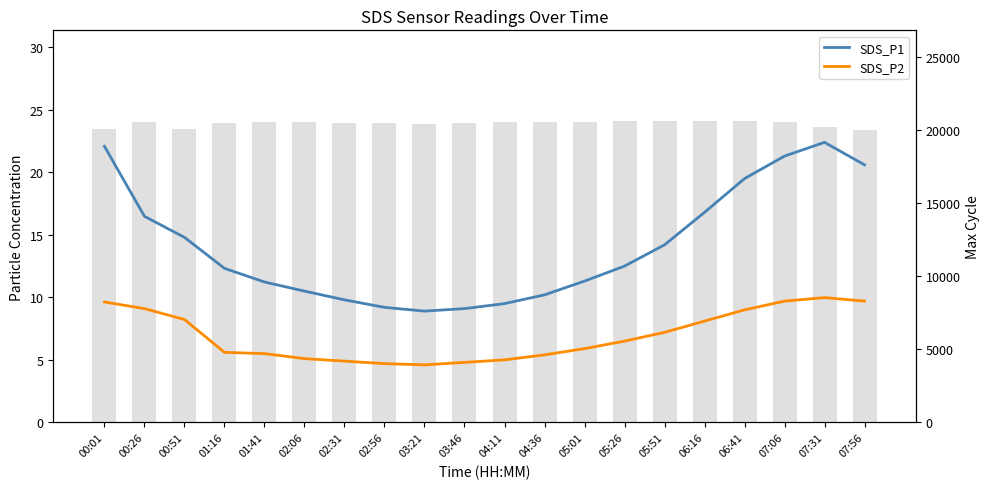

What is the sum of all SDS_P2 values?

138.6